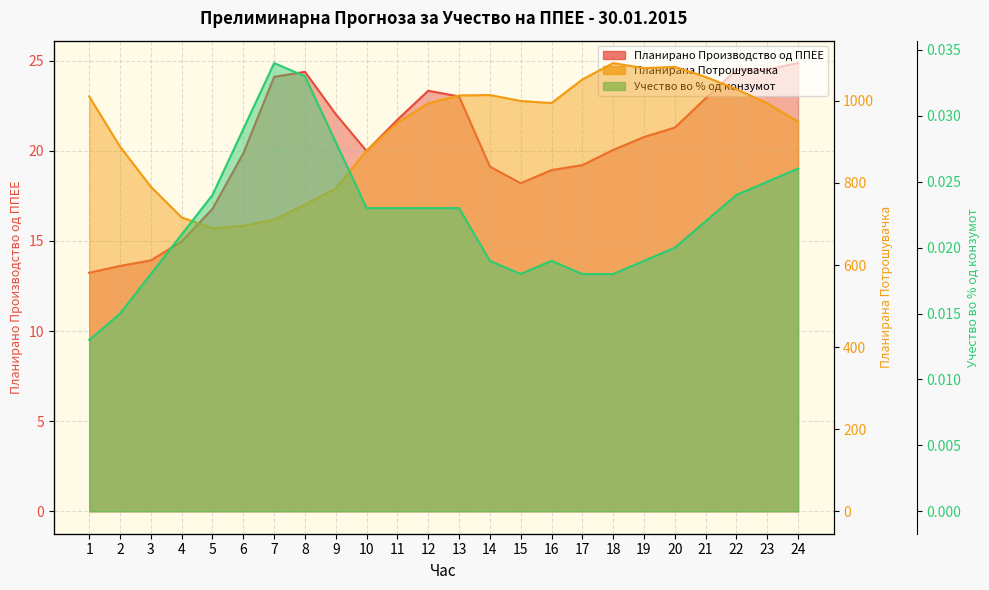

Where does the Планирано Производство од ППЕЕ series first go above 20?

7